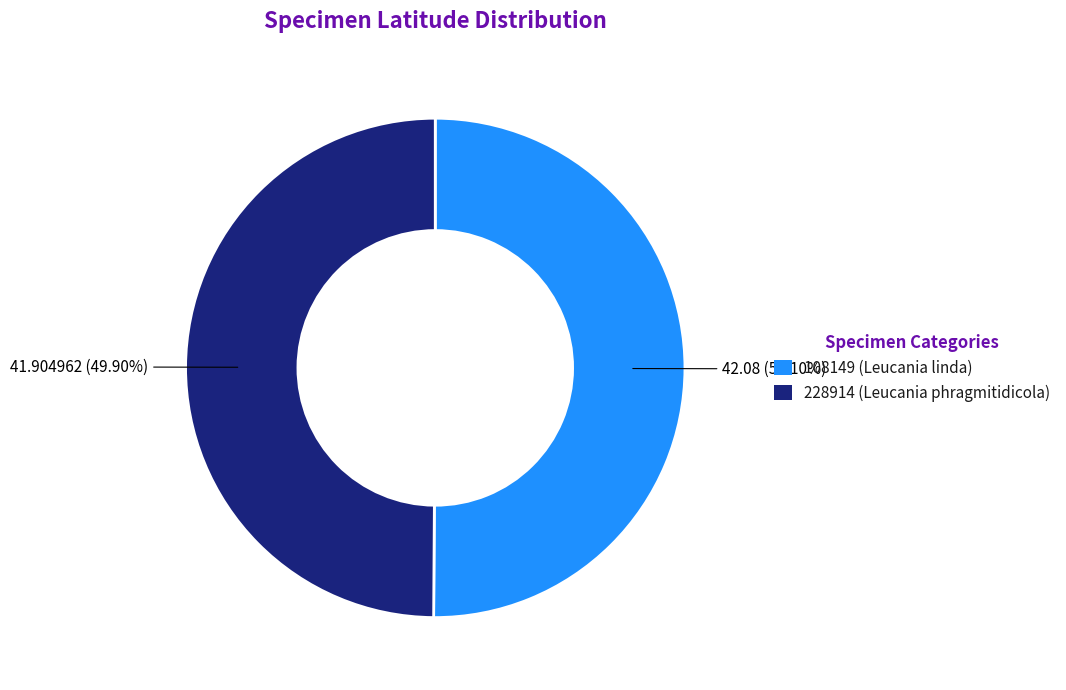

Do 108149 (Leucania linda) and 228914 (Leucania phragmitidicola) together represent more than half of the pie?

Yes